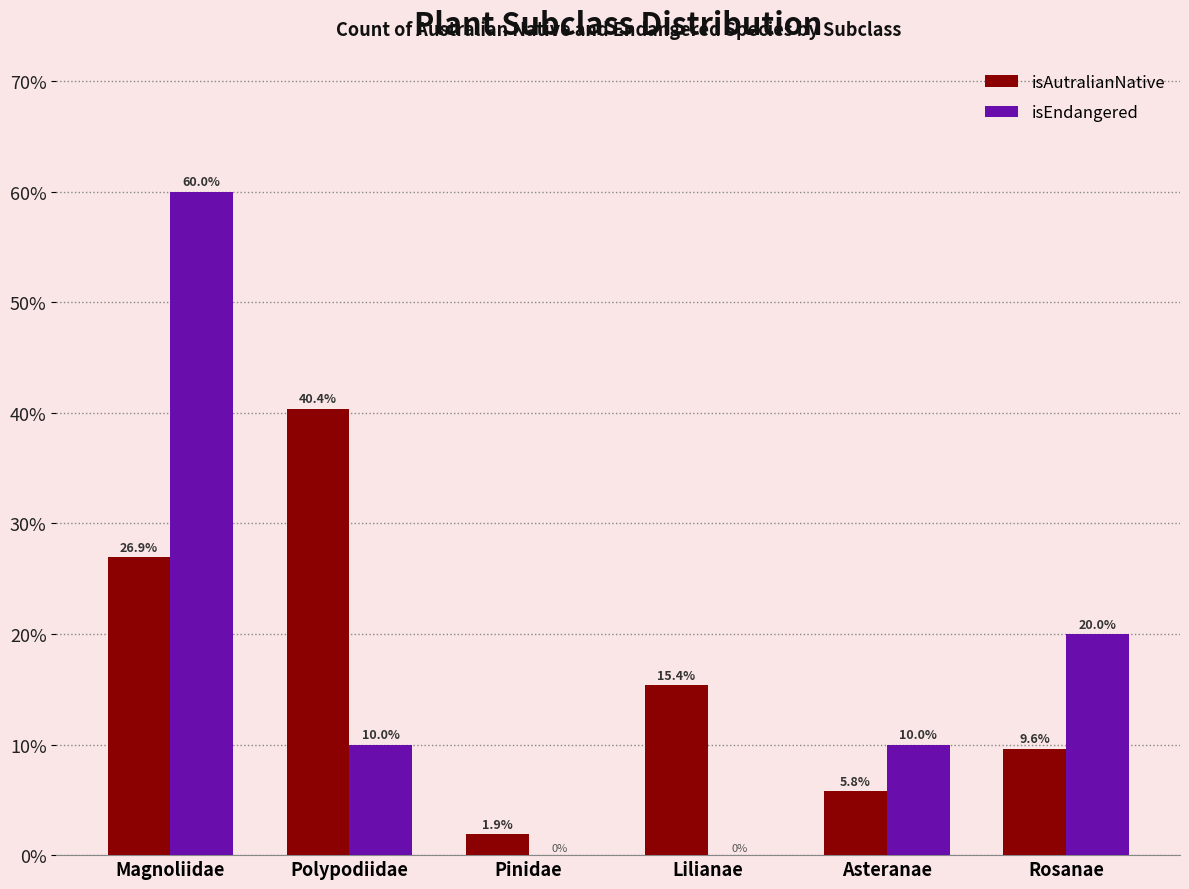

How many groups of bars are there?

6